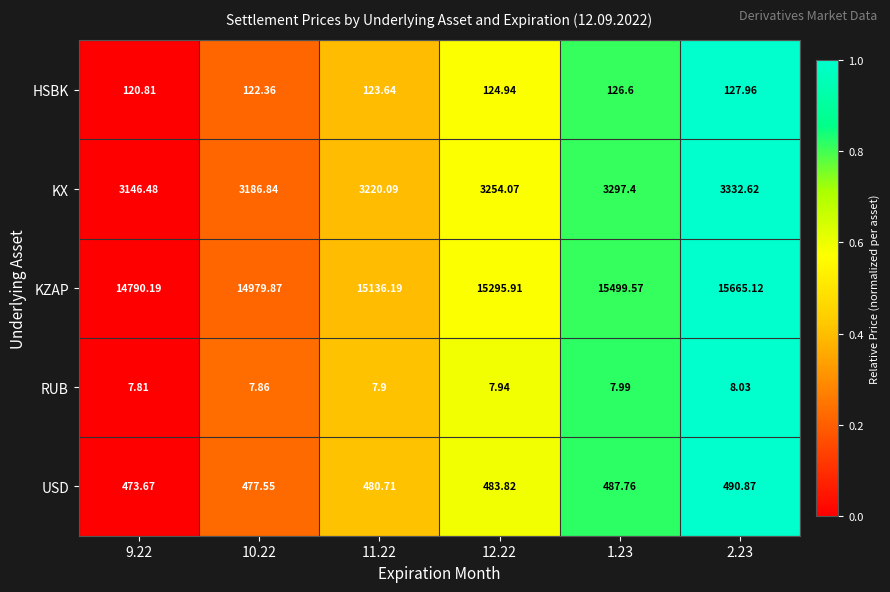

Rank the series at 12.22 from lowest to highest value.

RUB, HSBK, USD, KX, KZAP